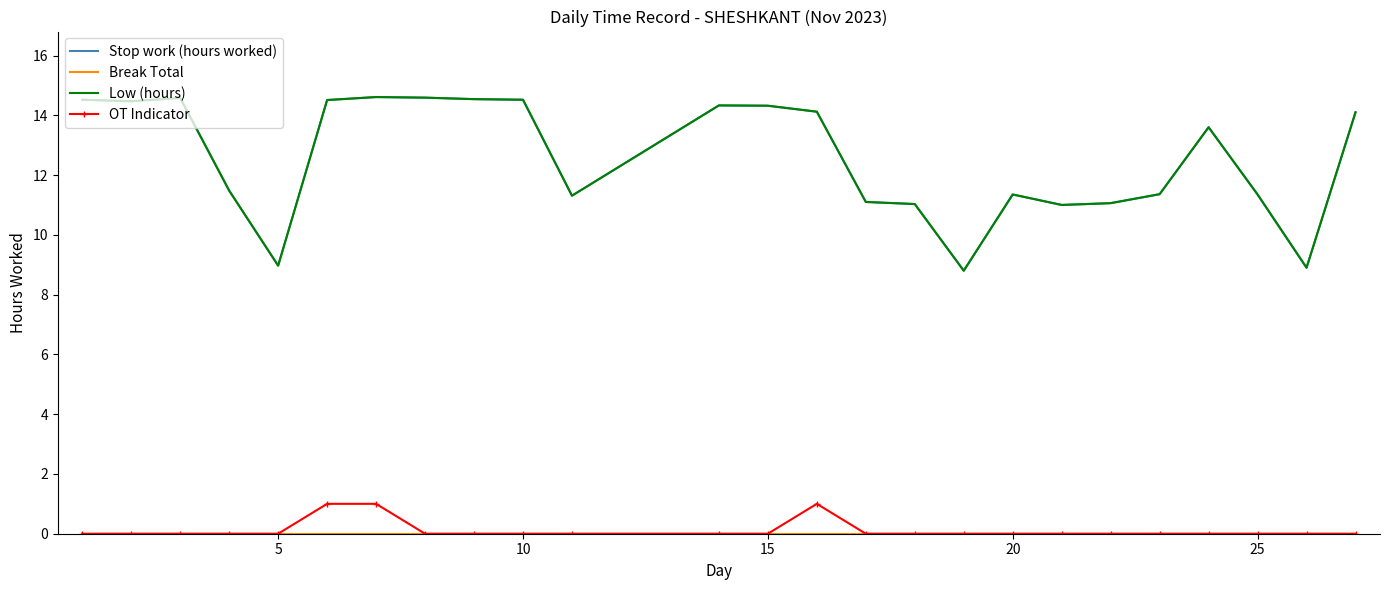

What is the difference between the maximum and minimum values in the Low (hours) series?

5.8